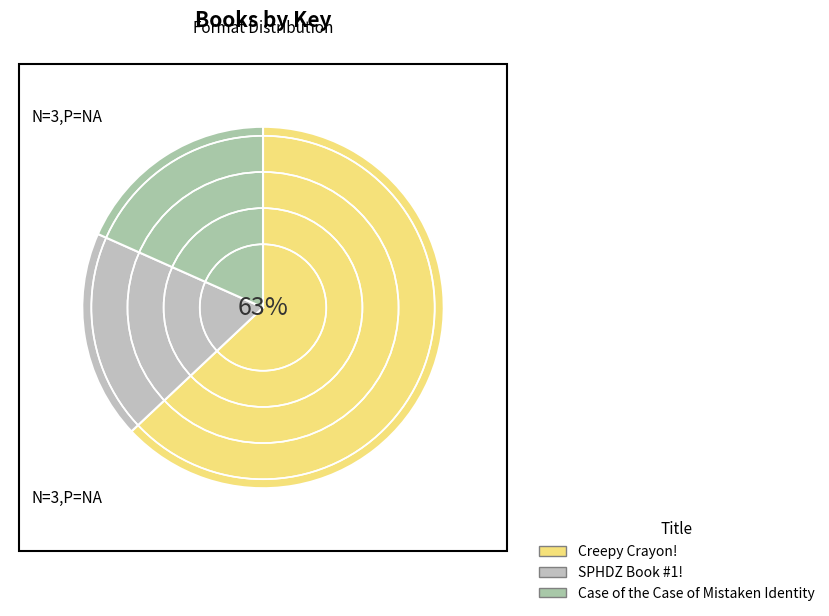

Count the number of slices in the pie.

3